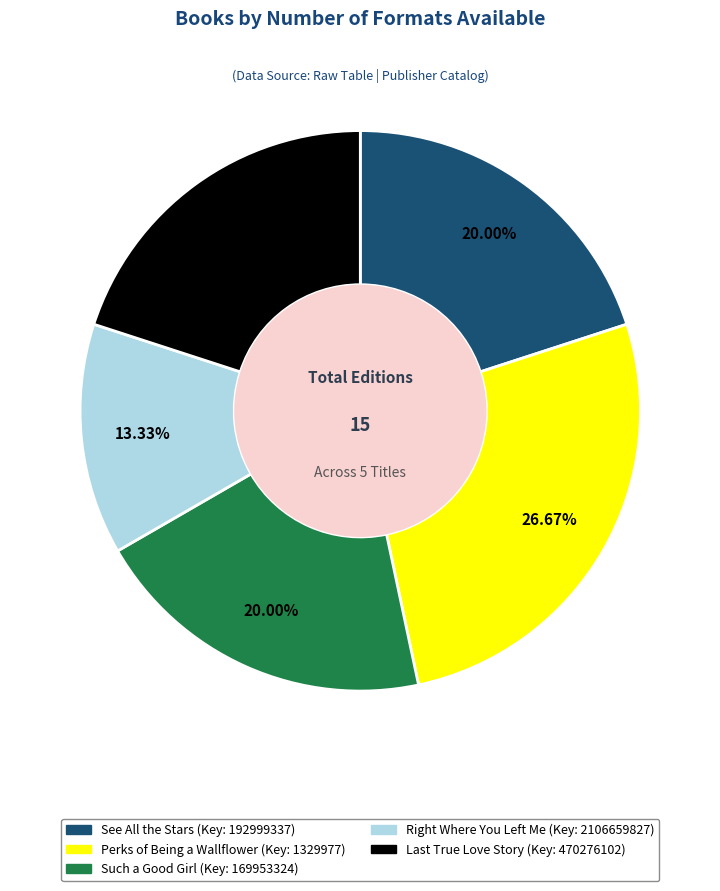

What percentage is the See All the Stars slice, to the nearest percent?

20%